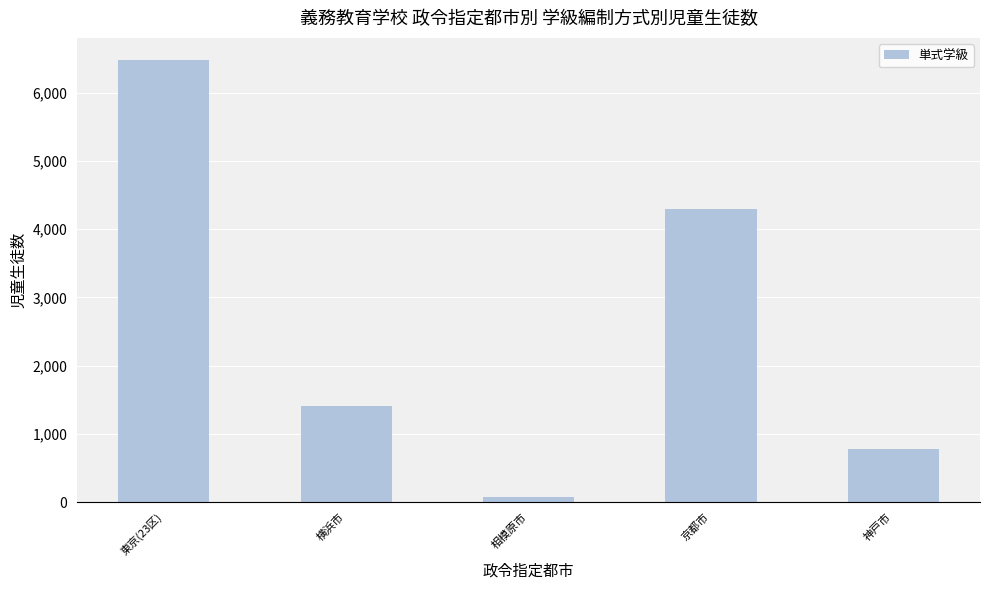

How many distinct data groups are displayed?

1